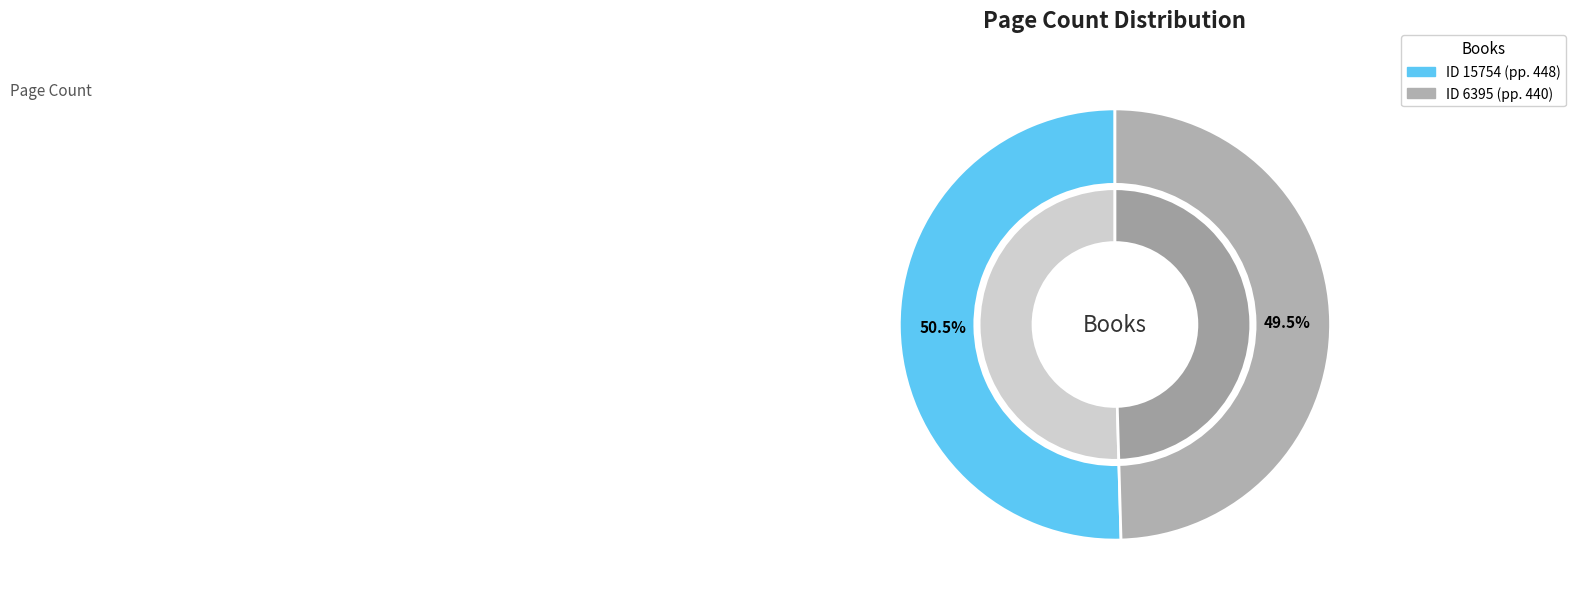

Which category has the biggest portion of the pie?

15754